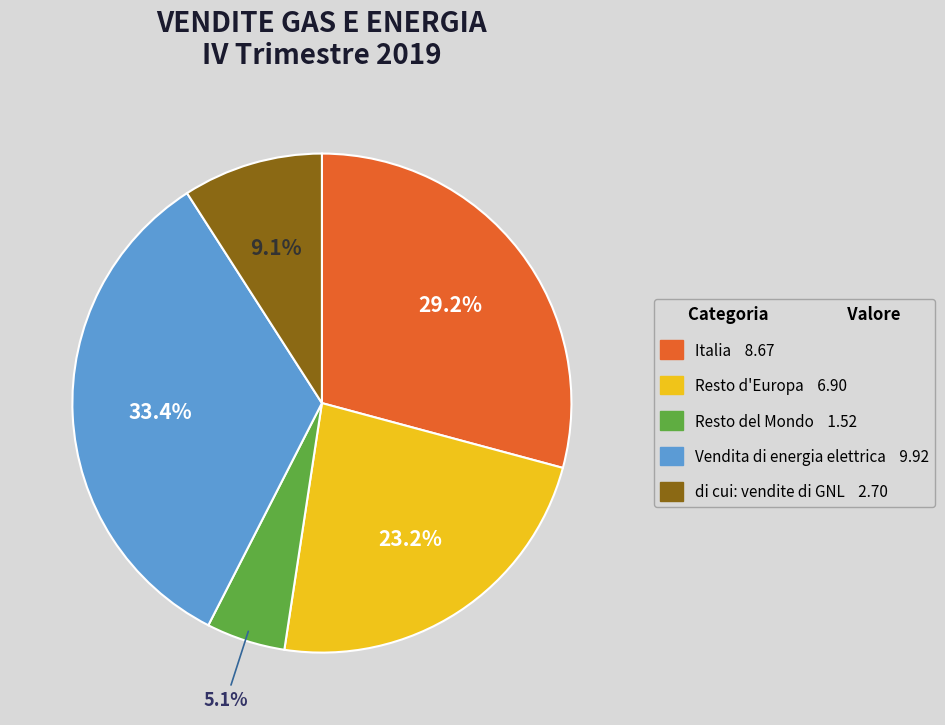

Is there a majority slice in this chart?

No